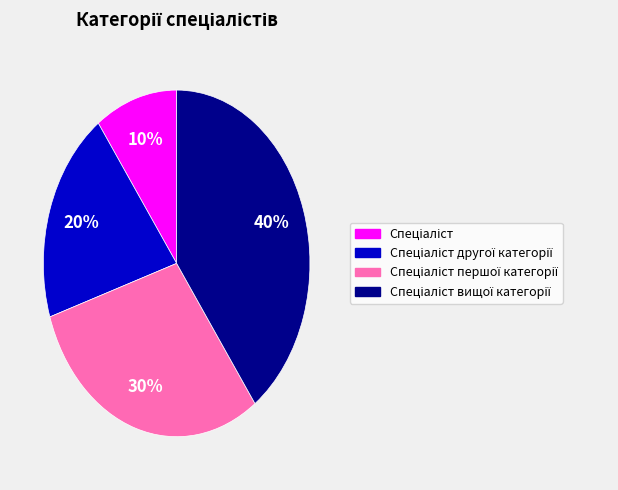

To the nearest percent, what is the difference between the largest and smallest slice percentages?

30%